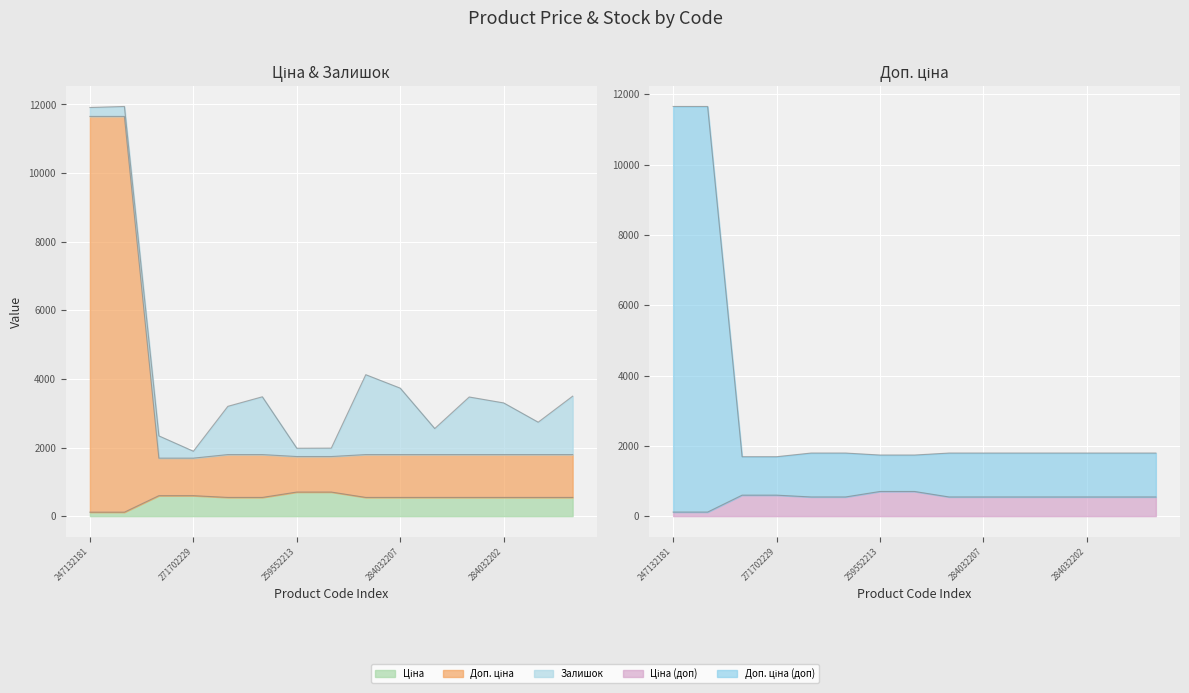

What is the minimum value for Доп. ціна?

1690.1